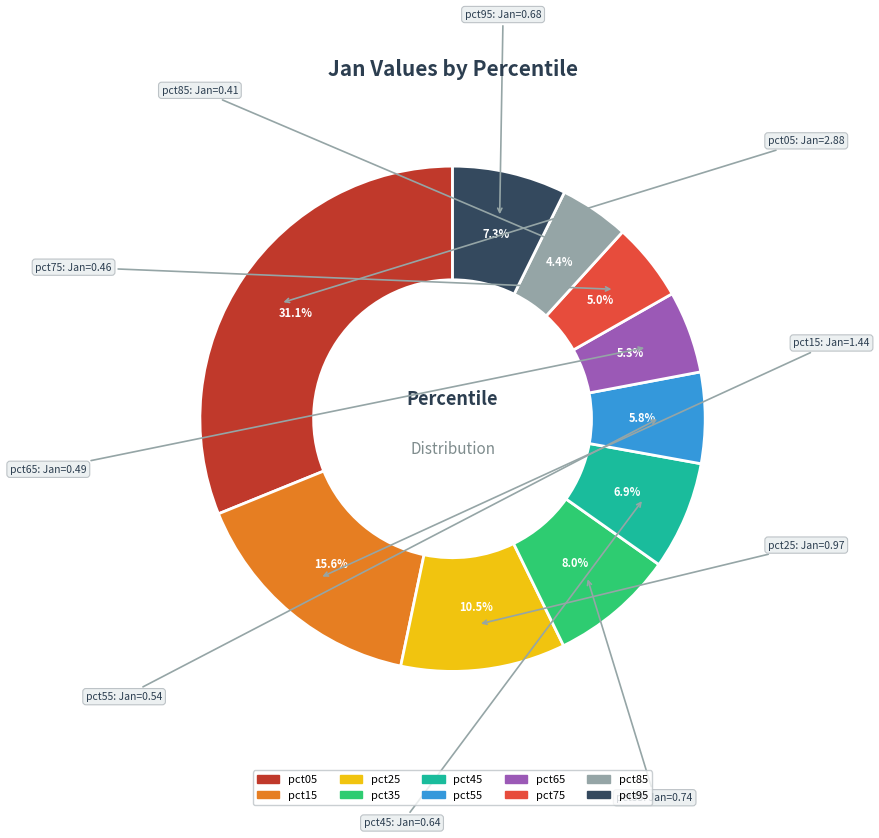

How many slices are in this pie chart?

10